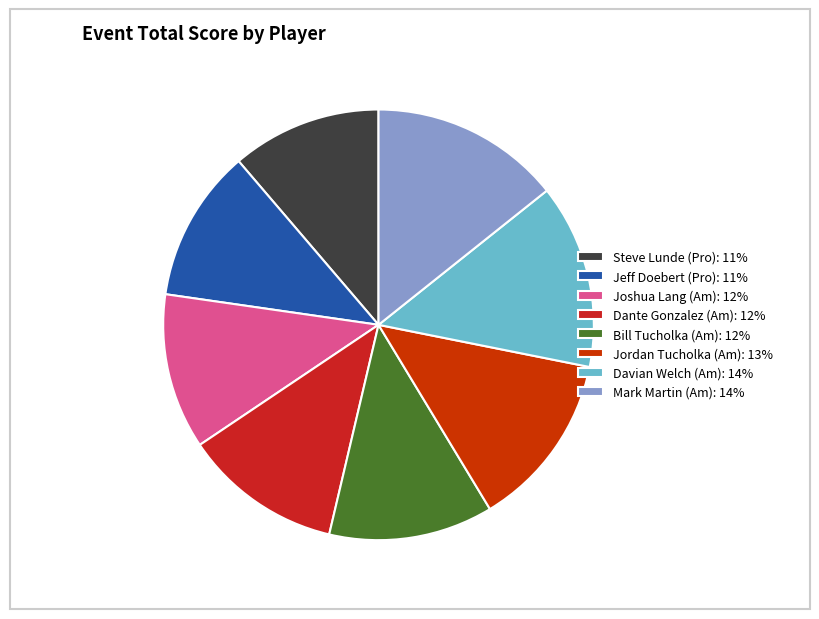

How many slices are in this pie chart?

8